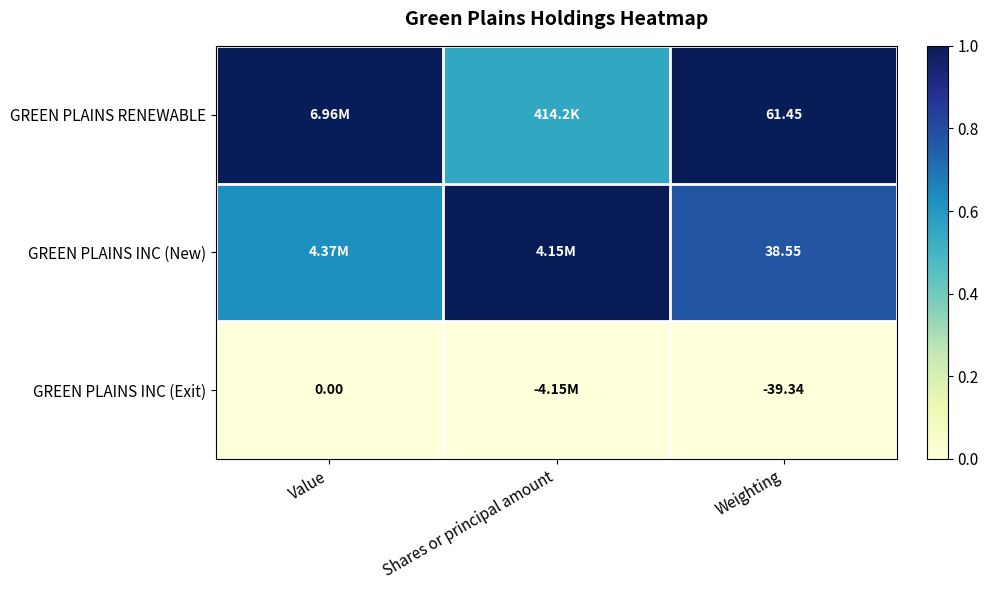

Rank the series at Weighting from lowest to highest value.

GREEN PLAINS INC (Exit), GREEN PLAINS INC (New), GREEN PLAINS RENEWABLE